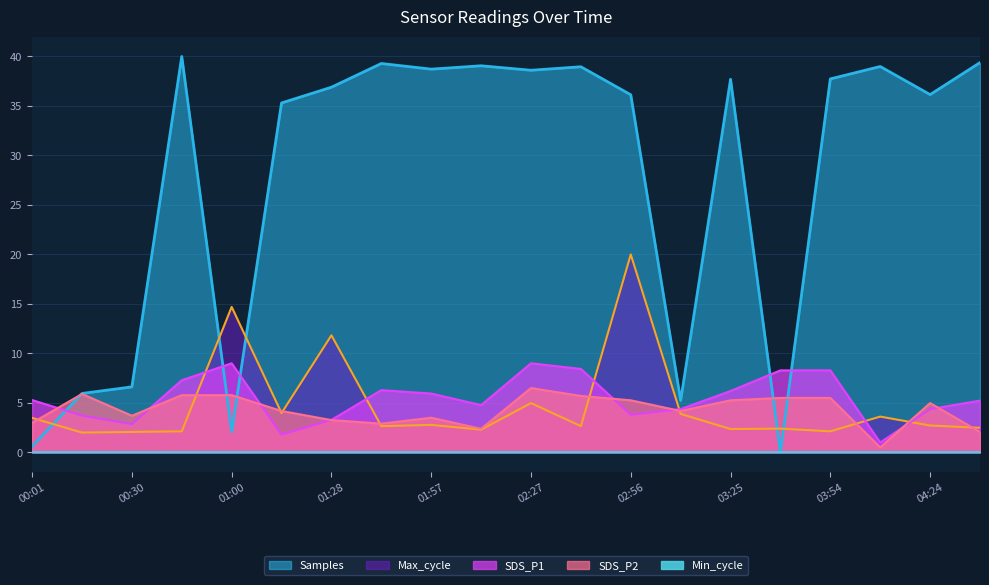

Which series has the largest total across all categories?

Samples